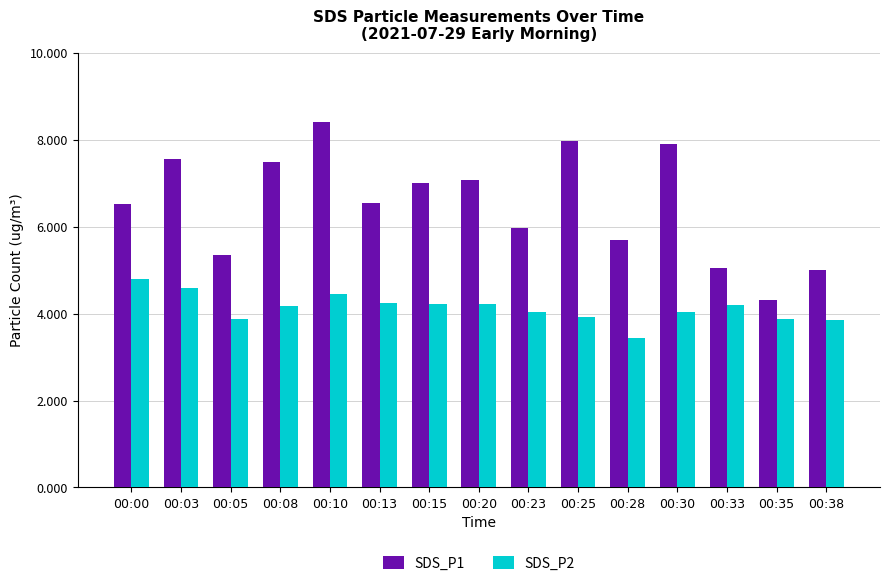

How many data points does each series have?

15